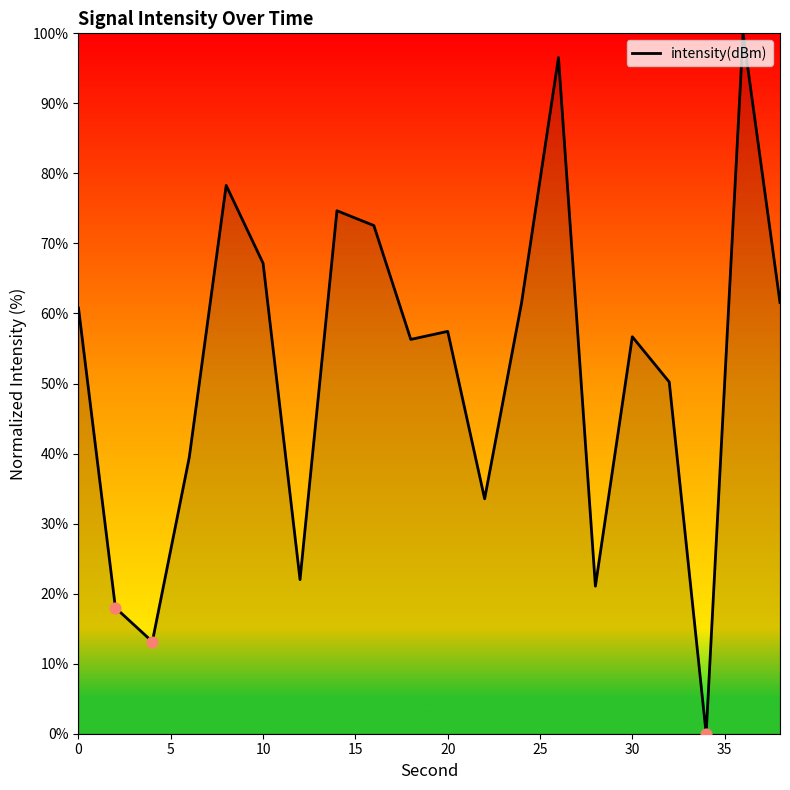

What is the greatest value displayed?

100.0